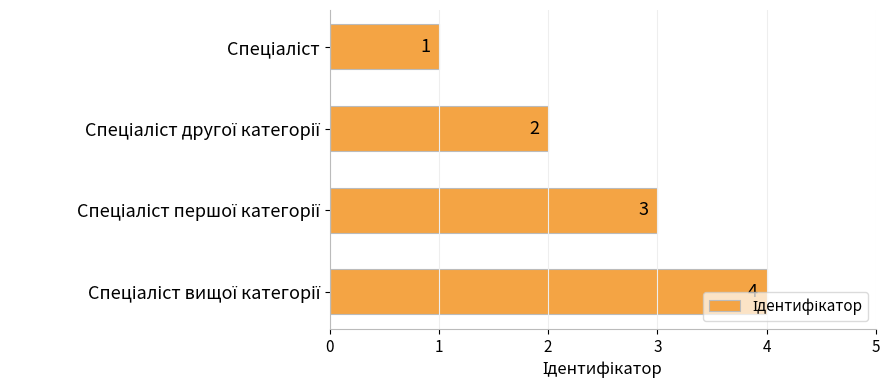

Count the values in the range 2 to 4.

3